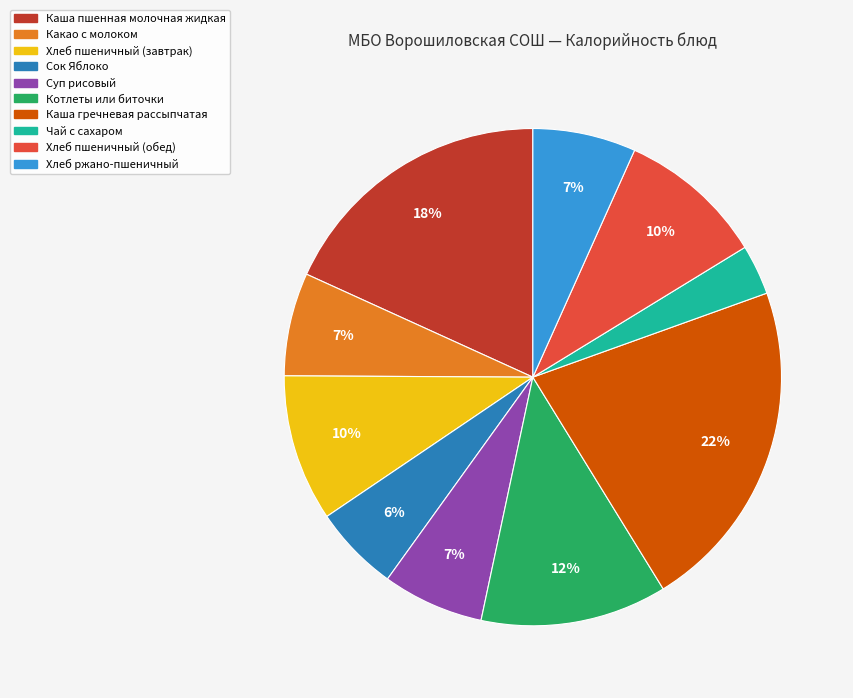

How many segments does this pie chart have?

10